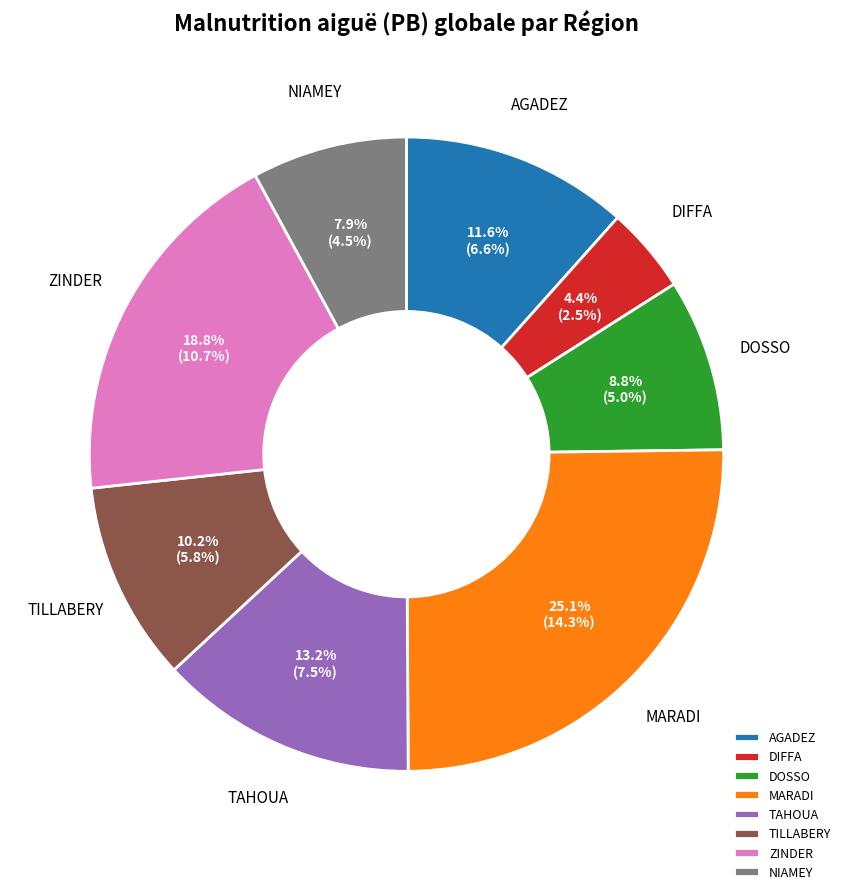

Between AGADEZ and TAHOUA, which is larger?

TAHOUA